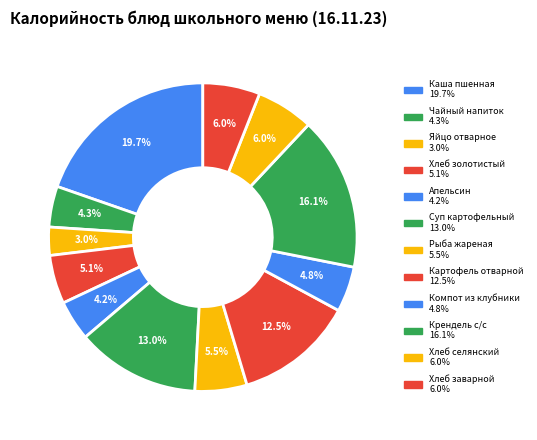

Count the number of slices in the pie.

12